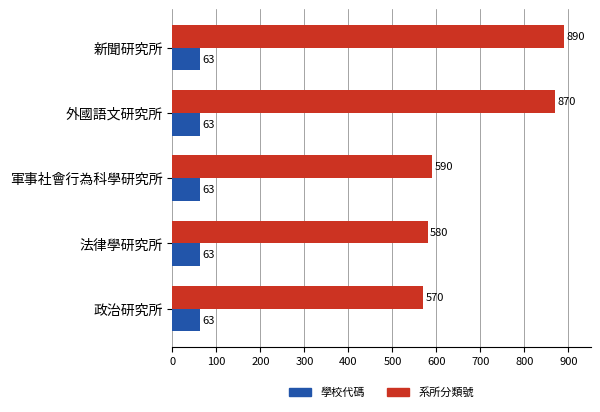

At which label is 系所分類號 closest to 730?

軍事社會行為科學研究所